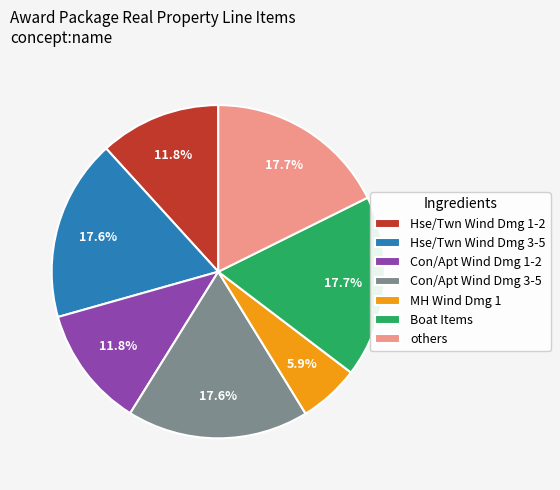

What percentage do others and Con/Apt Wind Dmg 3-5 together represent?

35.3%